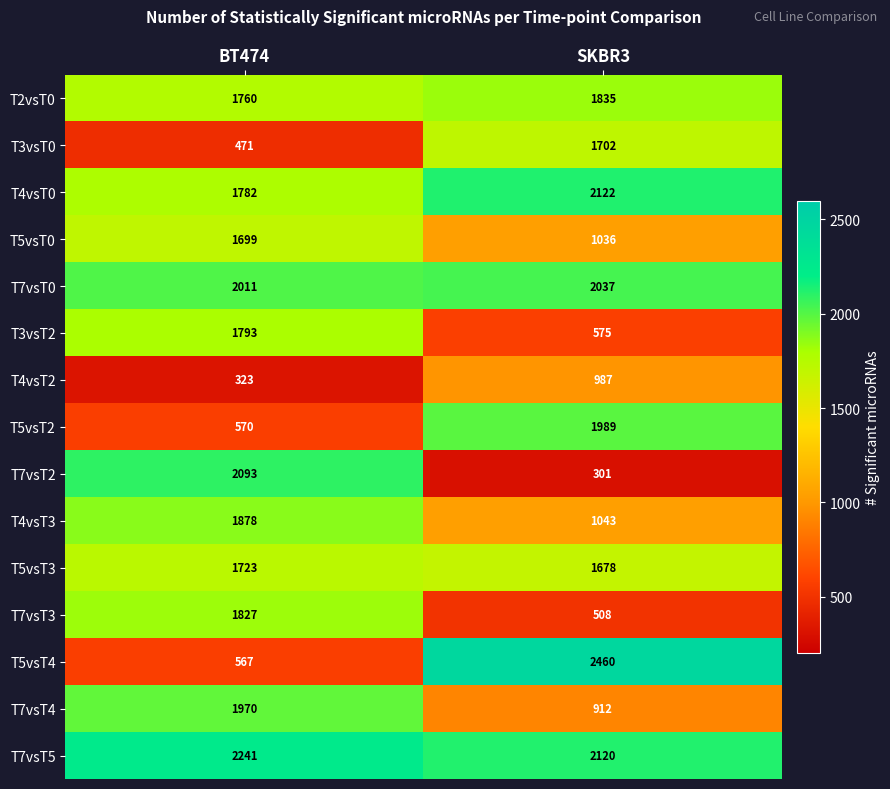

Which category has the lowest value in the T7vsT3 series?

SKBR3